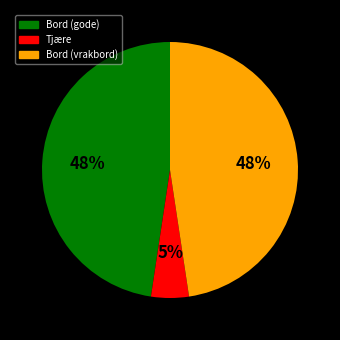

What is the smallest slice in the pie chart?

Tjære